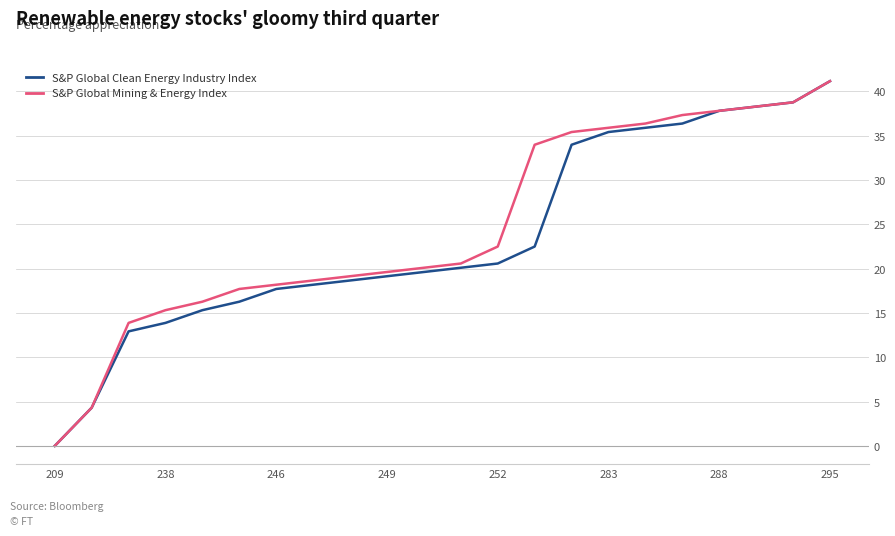

List the series in order of their overall mean, highest first.

S&P Global Mining & Energy Index, S&P Global Clean Energy Industry Index